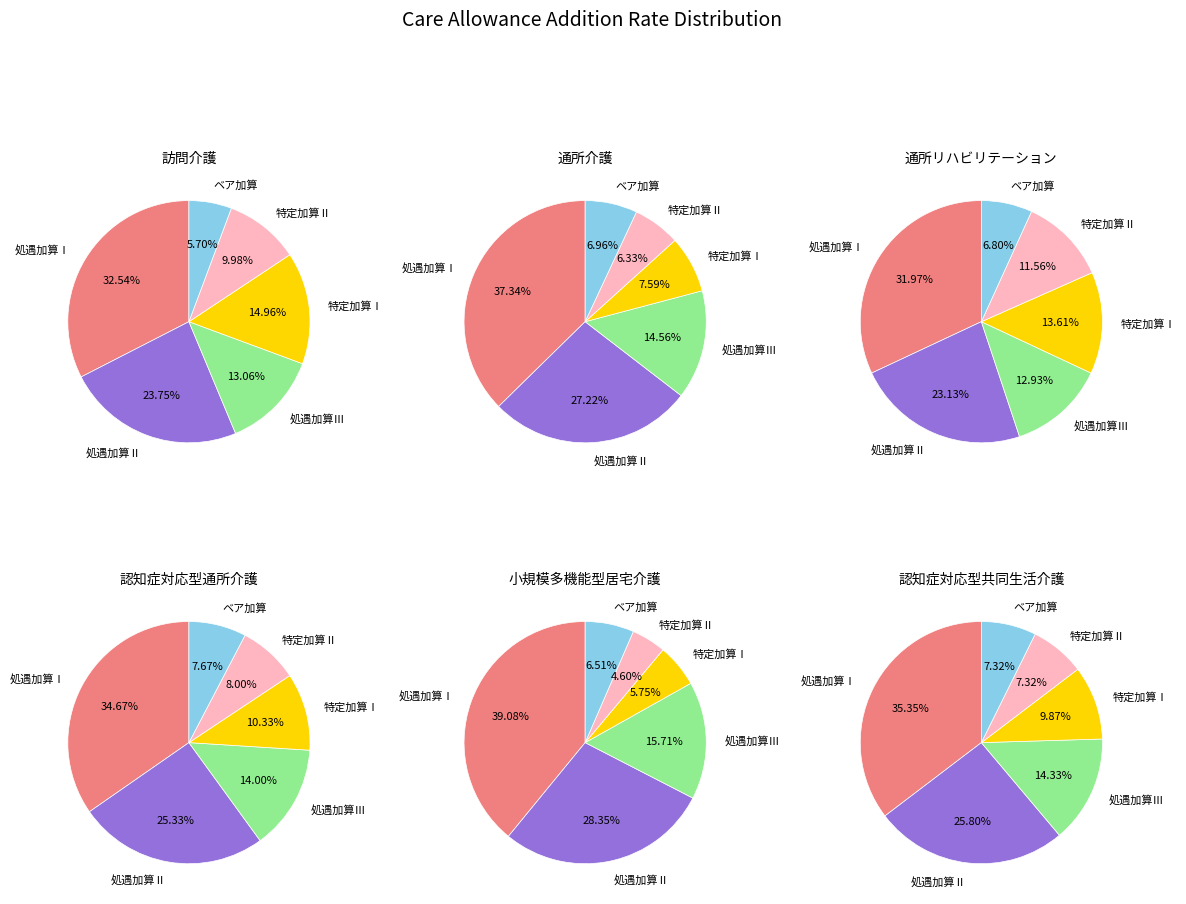

Rank the categories by value from lowest to highest.

ベア加算, 特定加算Ⅱ, 処遇加算Ⅲ, 特定加算Ⅰ, 処遇加算Ⅱ, 処遇加算Ⅰ